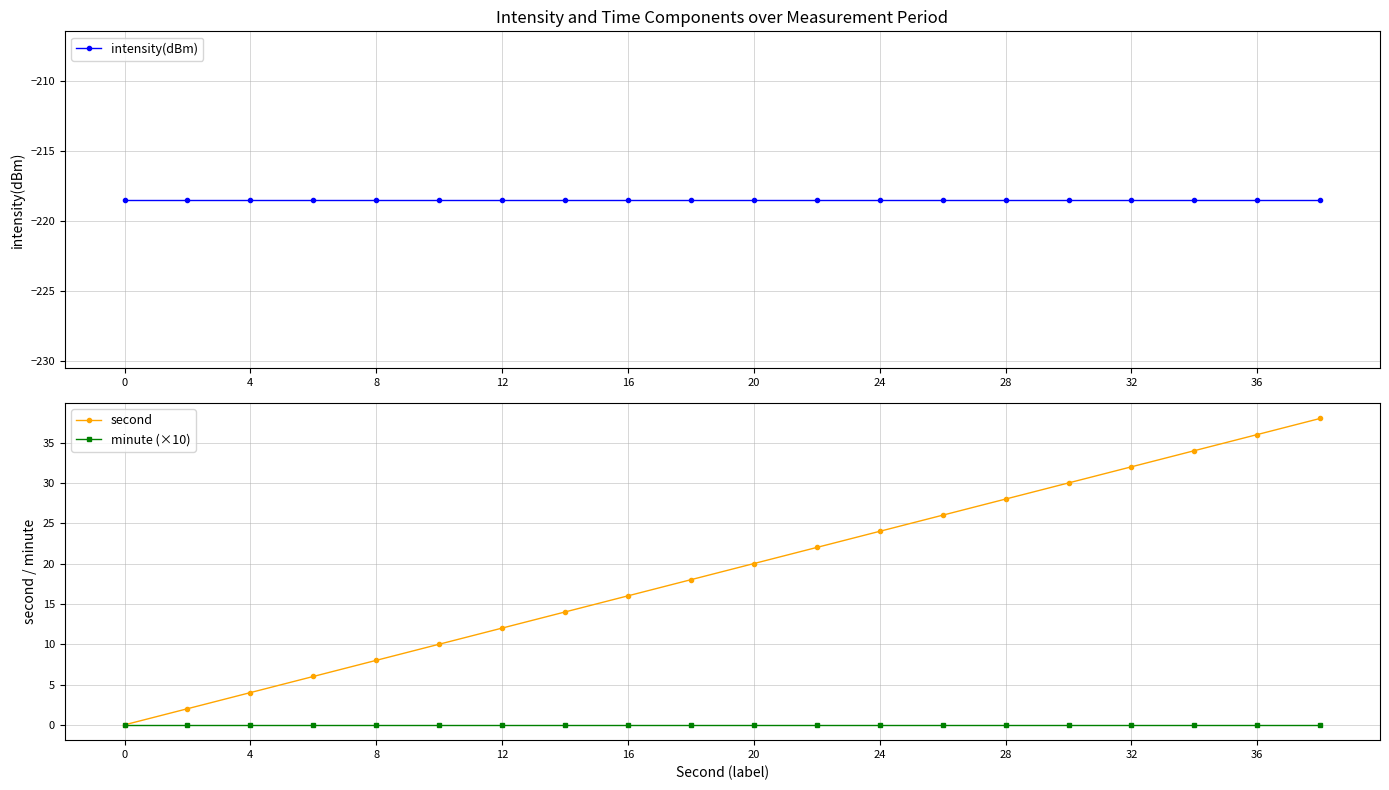

True or false: minute (×10) has a value of 0 at 32.

True